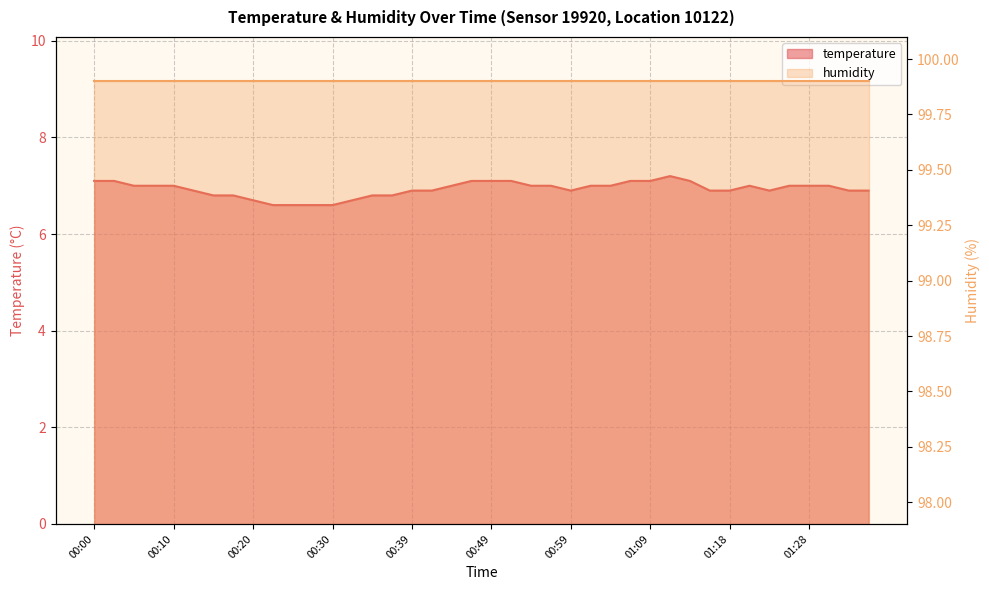

What is the minimum value shown in the chart?

6.6